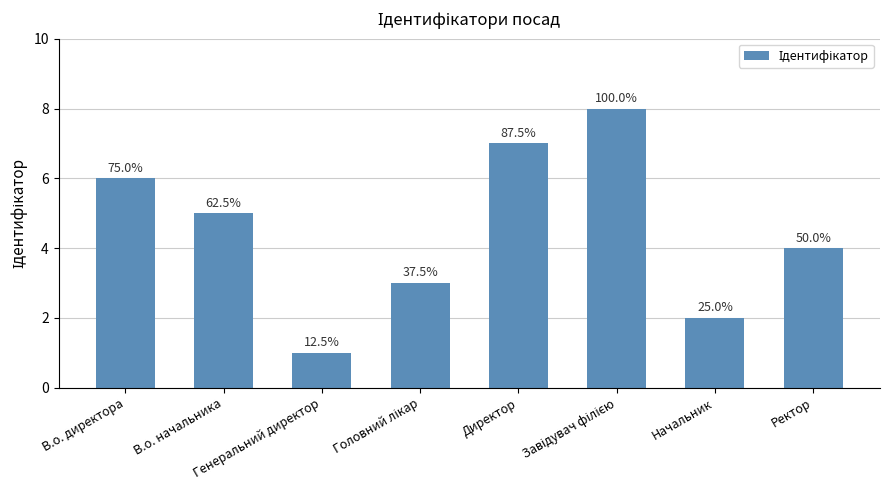

Does the chart contain any negative values?

No